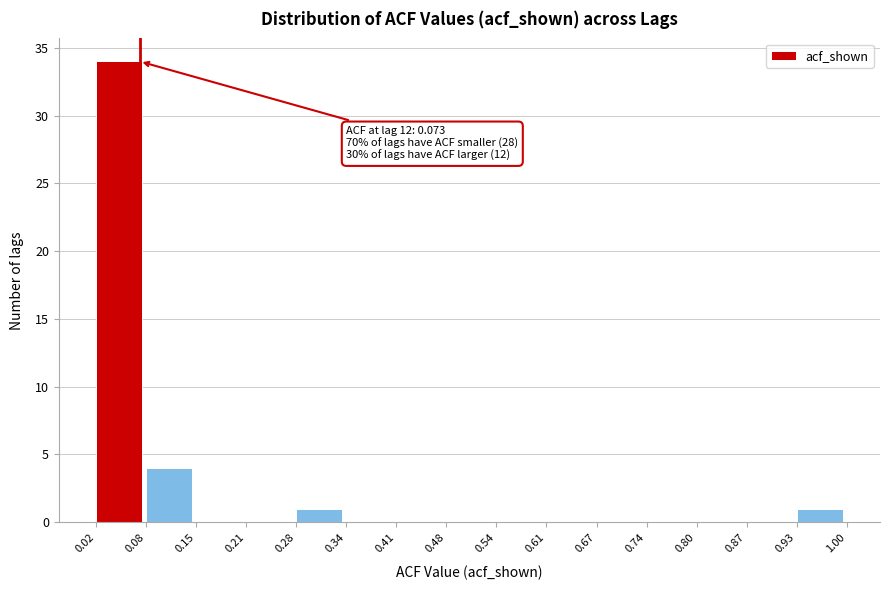

Over which range of the x-axis is the bar tallest?

0.02 to 0.08